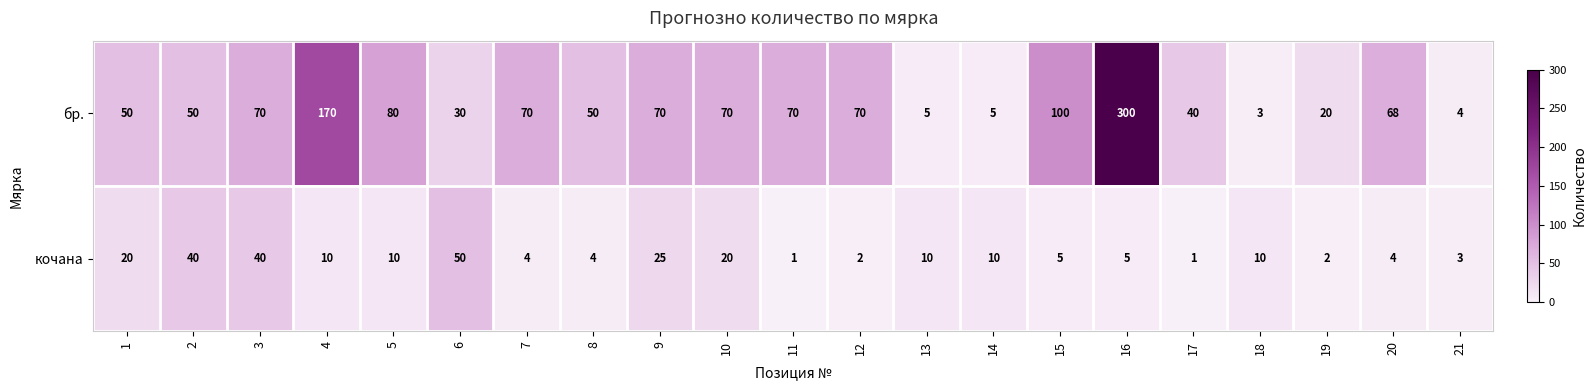

What value does the кочана series have at 1, to the nearest 5?

20